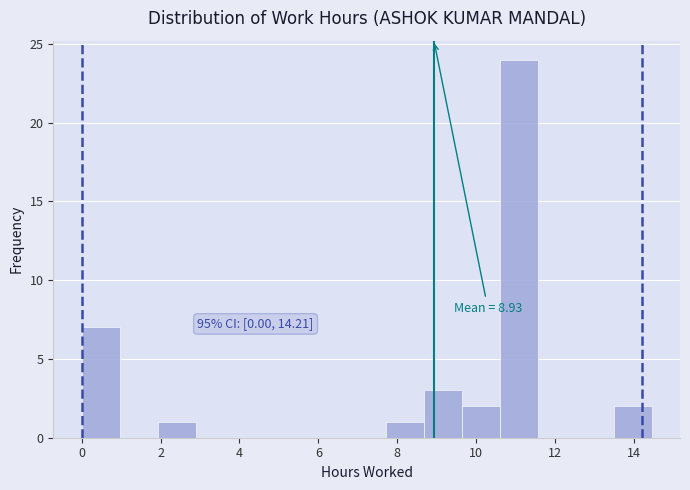

Over which range of the x-axis is the bar tallest?

10.6 to 11.6